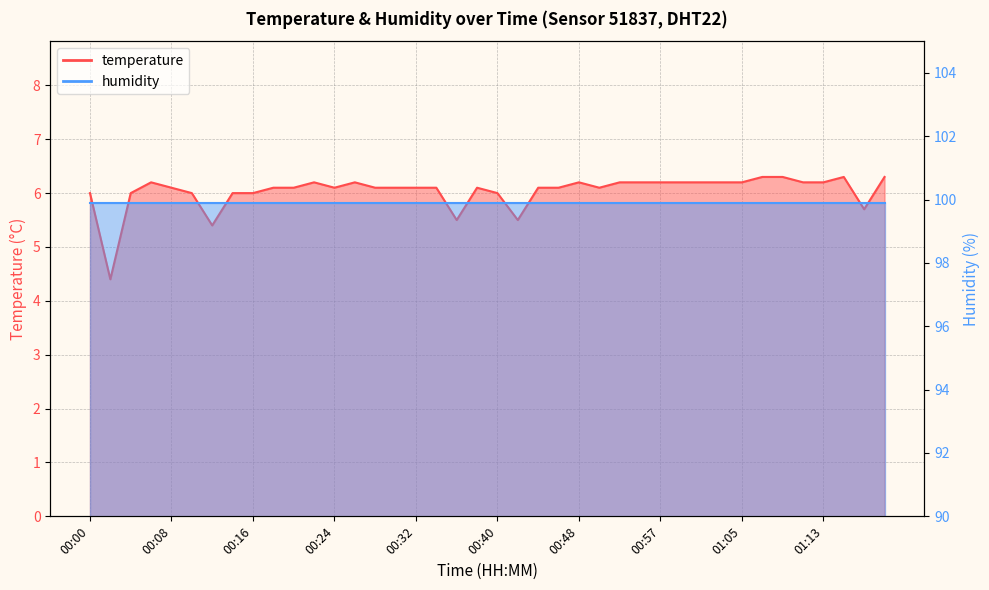

Which label corresponds to the largest value in the chart?

01:07